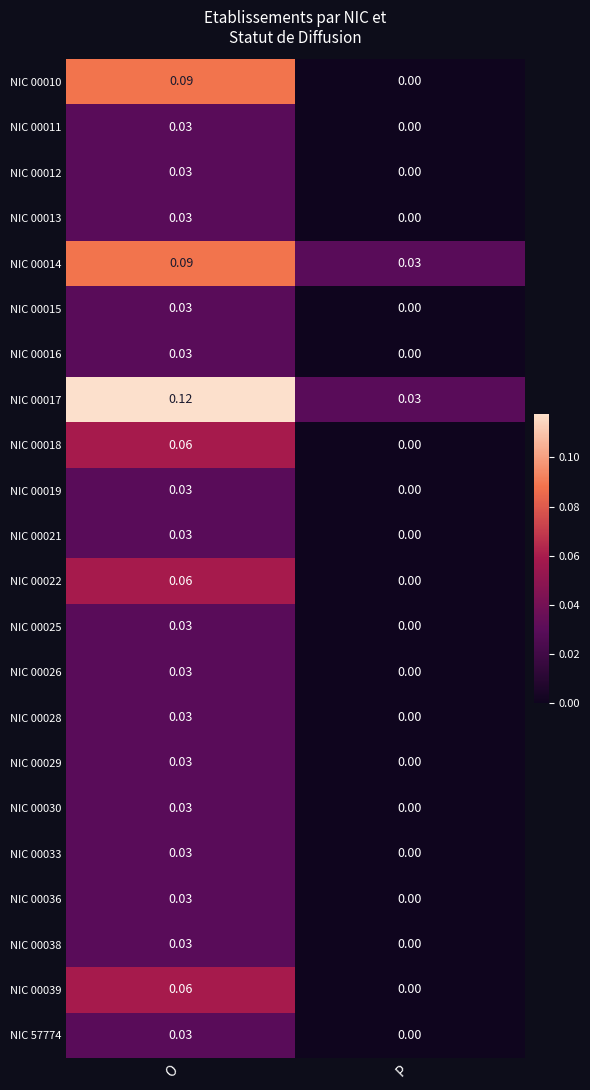

List the labels in order of NIC 00036 value, smallest first.

P, O